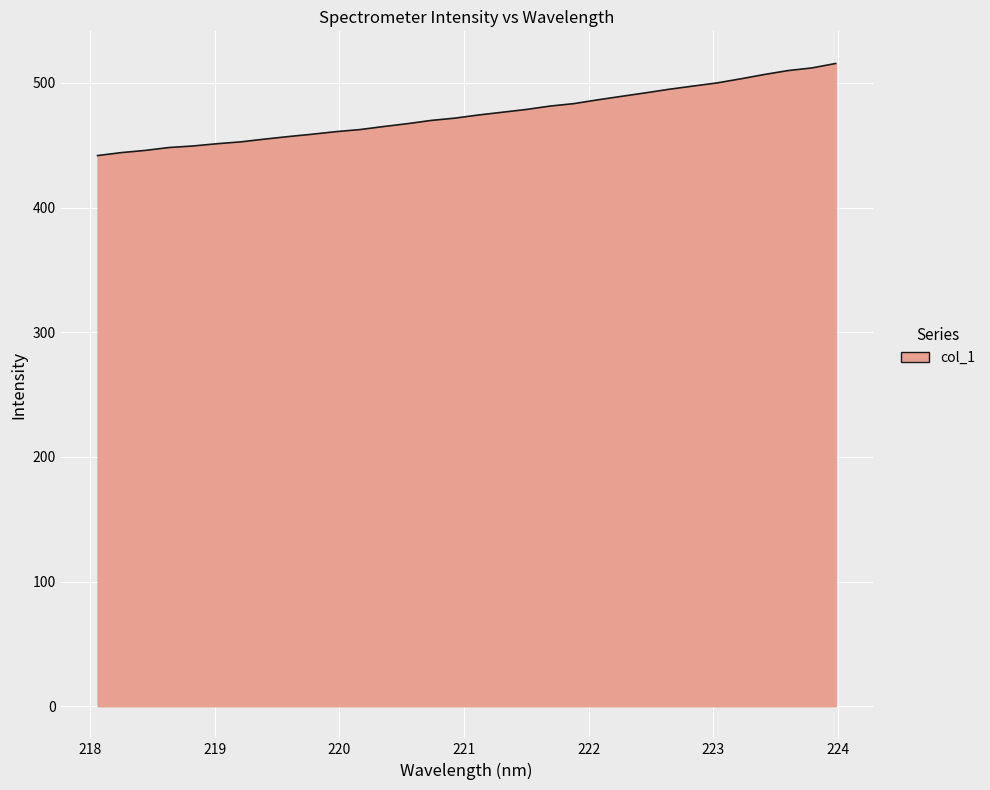

What is the maximum value shown in the chart?

515.6